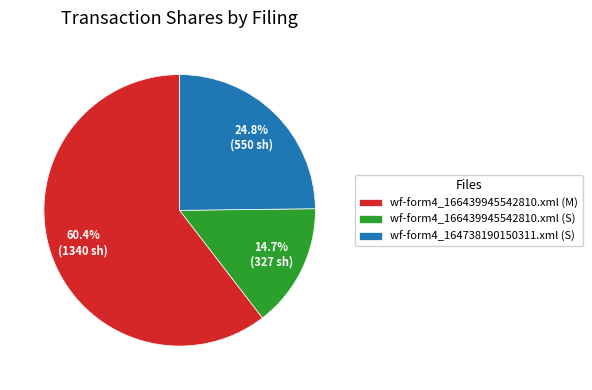

How much of the chart is everything except wf-form4_166439945542810.xml (S)?

85.3%